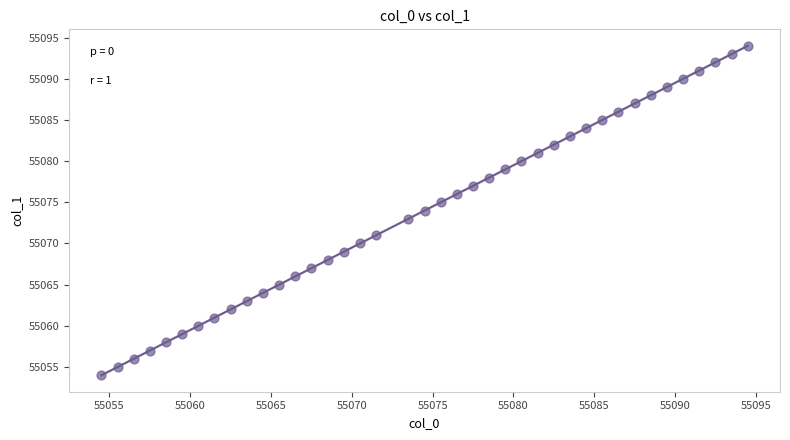

What is the range of Y values (max minus min)?

40